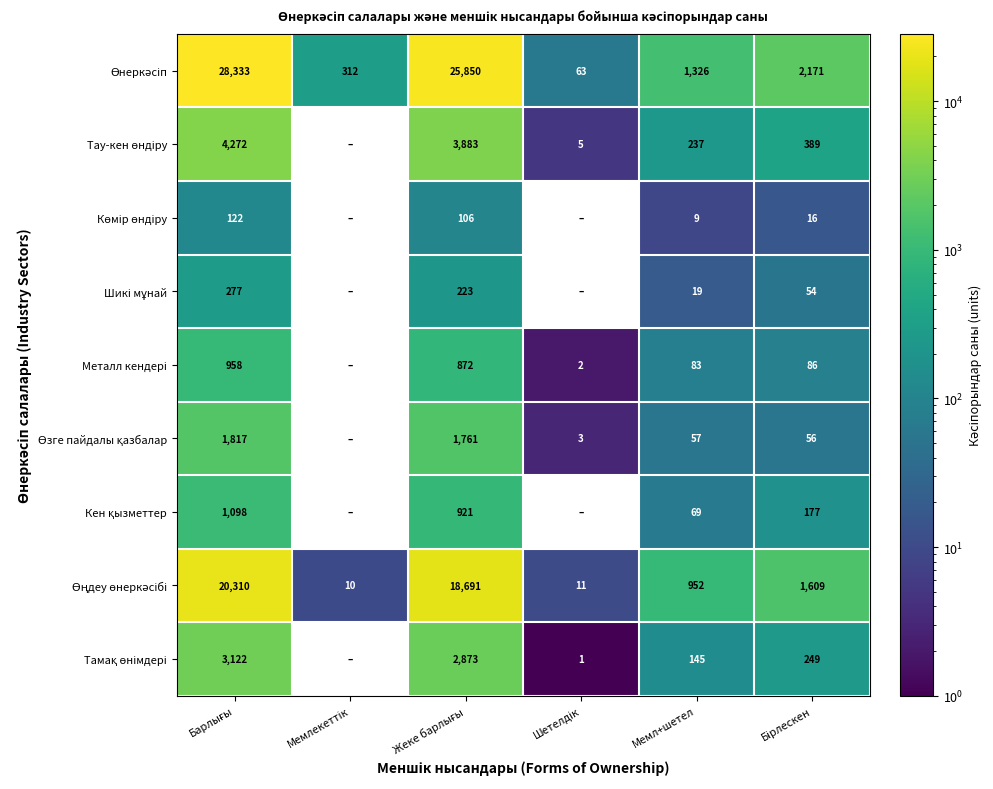

At which category is the sum across all series the highest?

Барлығы